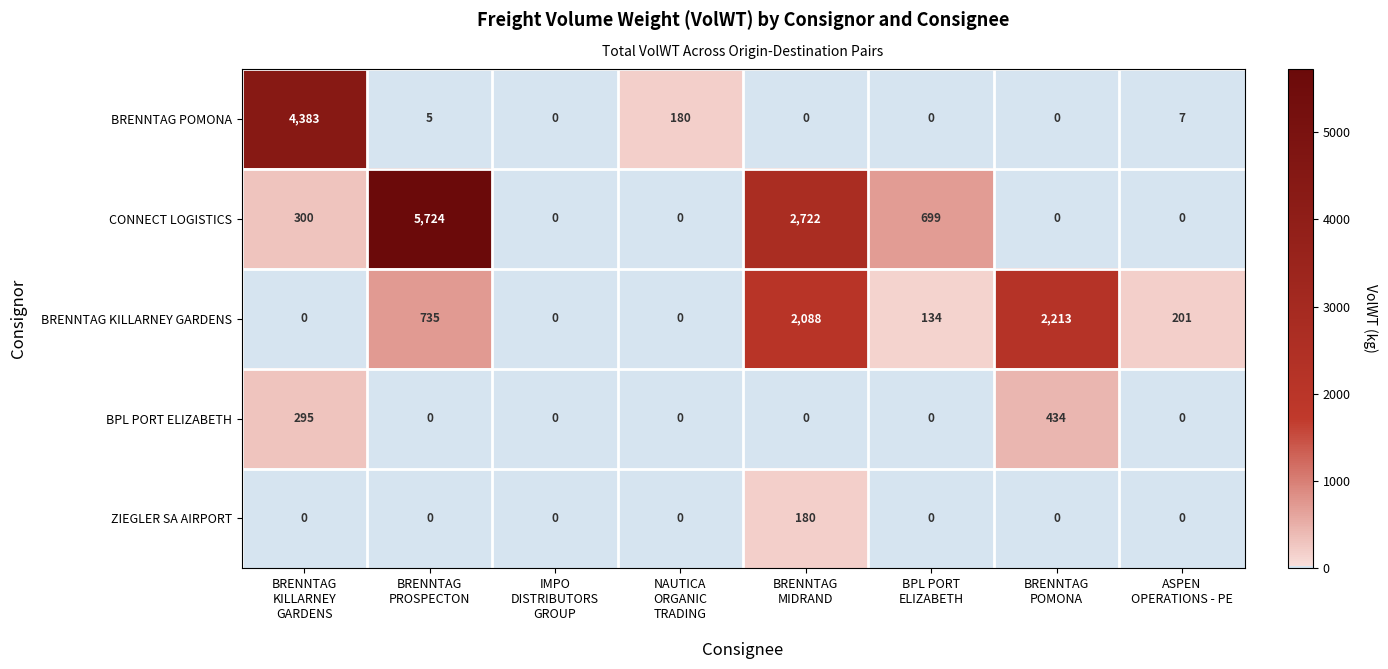

What is the difference between the highest and lowest values at BRENNTAG
PROSPECTON?

5724